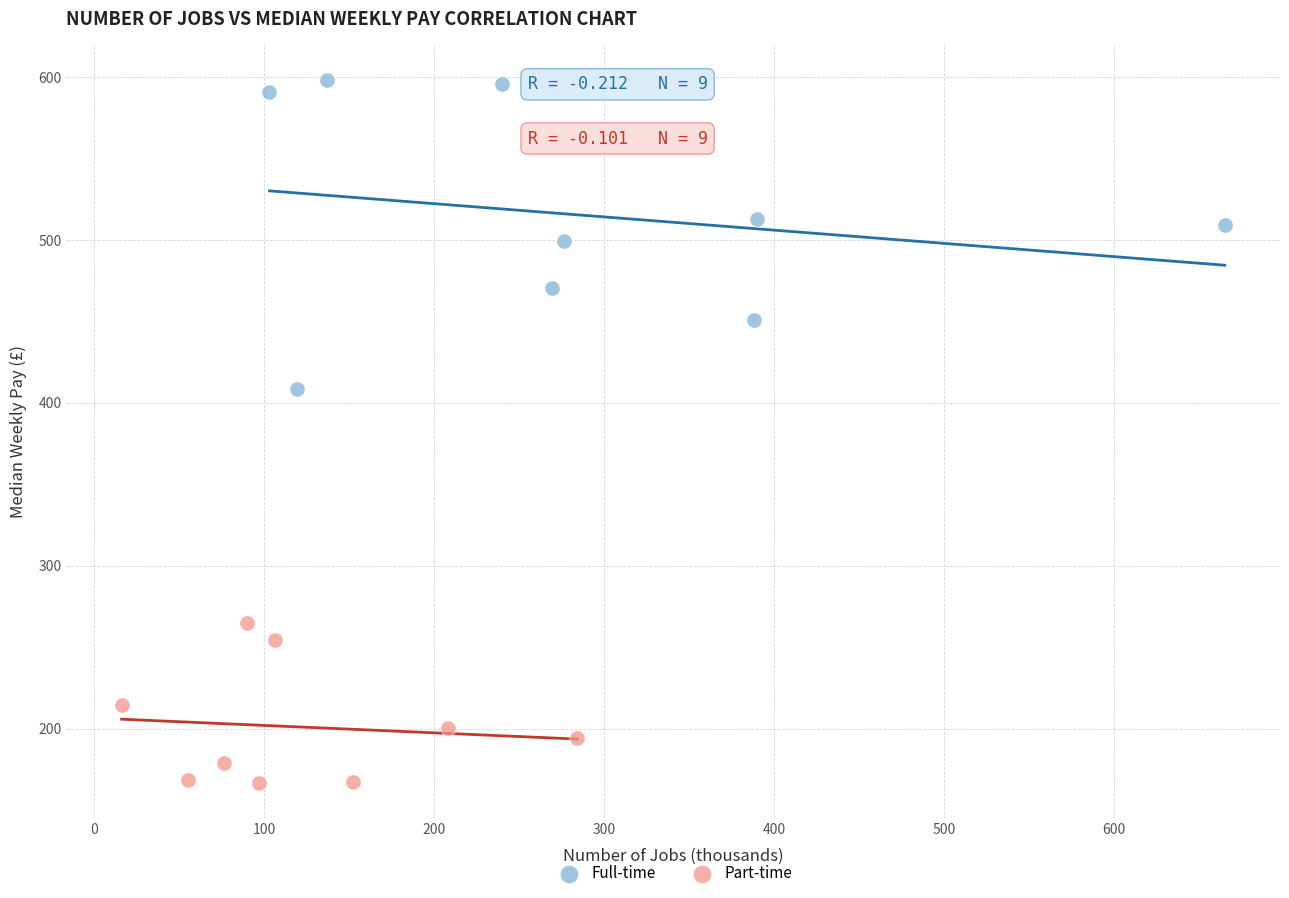

Which series contains the lowest Y value?

Part-time